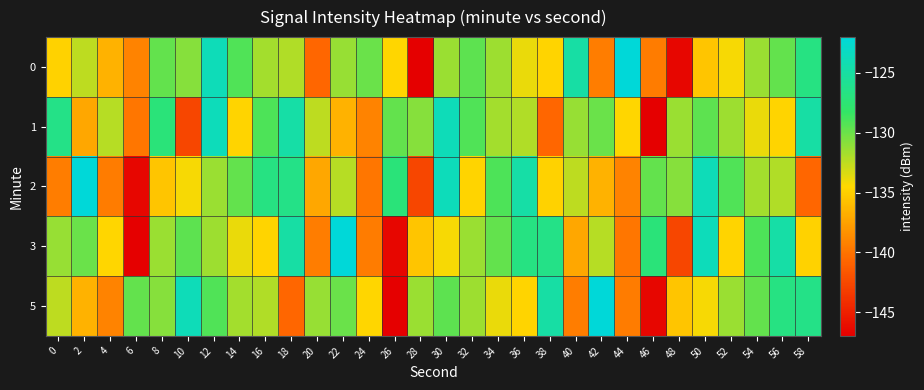

Which category has the lowest value across all series?

28